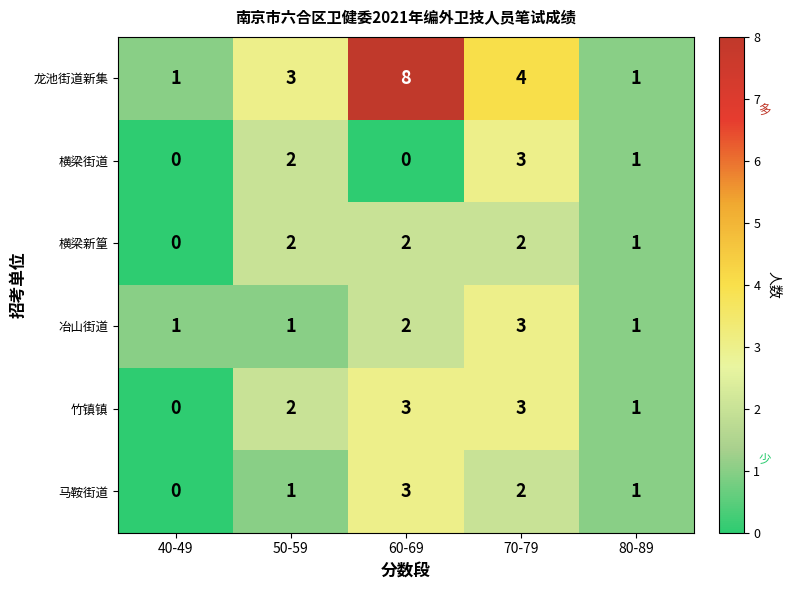

Count the number of categories in the chart.

5